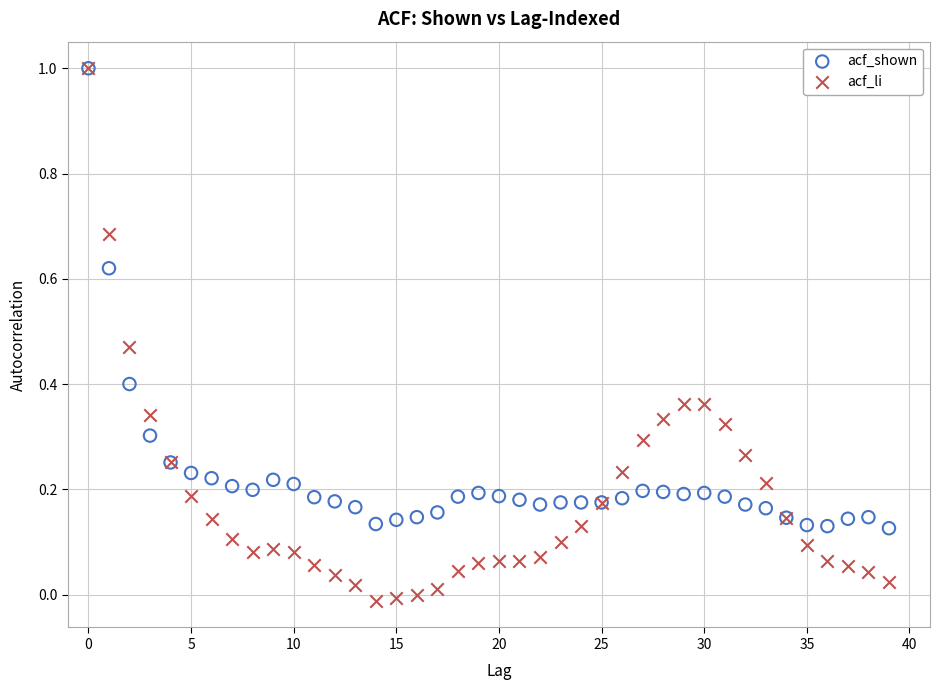

What are all the series names shown in the legend?

acf_shown, acf_li